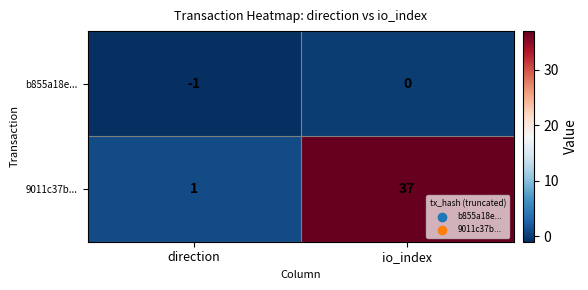

What is the greatest value displayed?

37